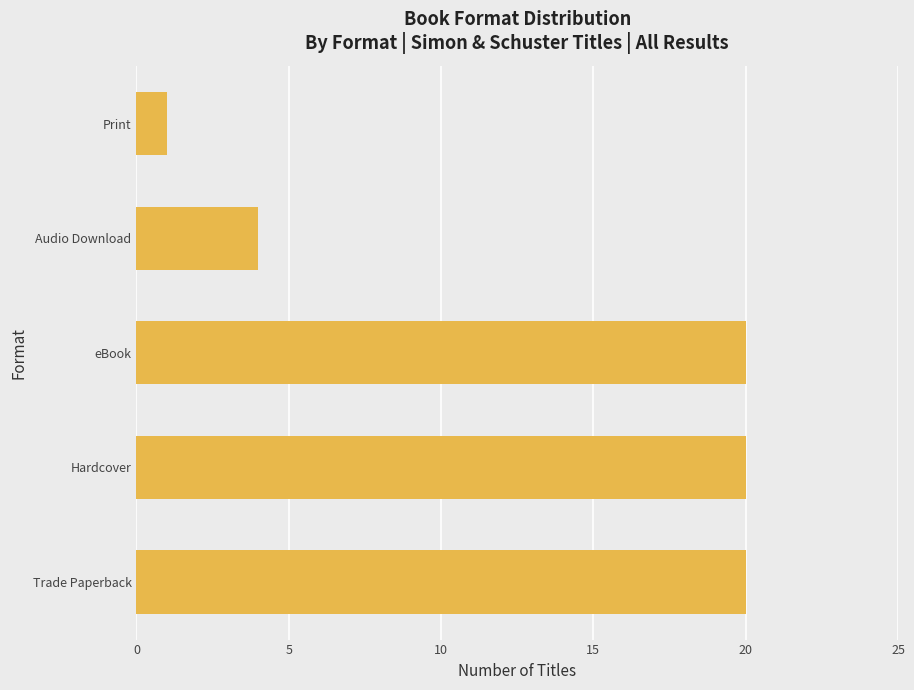

At which category does the chart reach its minimum across all series?

Print